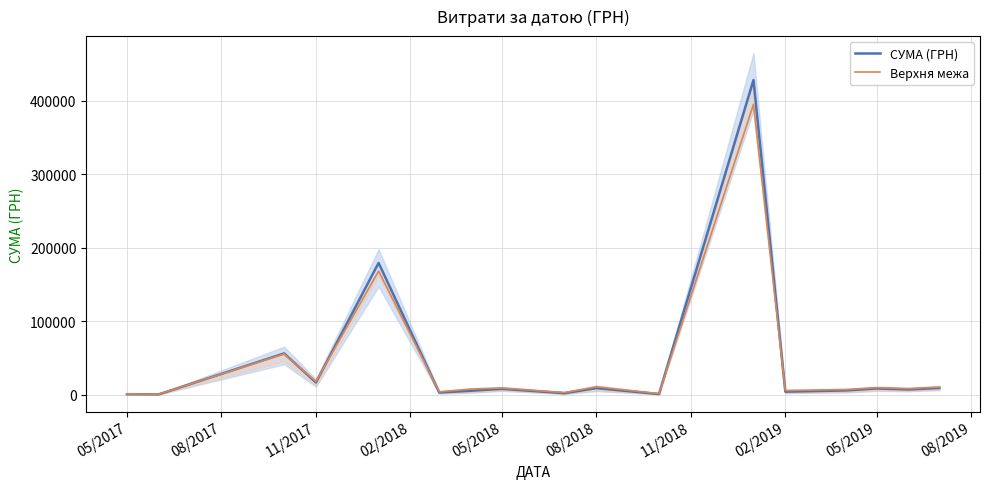

What is the value of the СУМА (ГРН) point at the 13th from the left?

3991.8